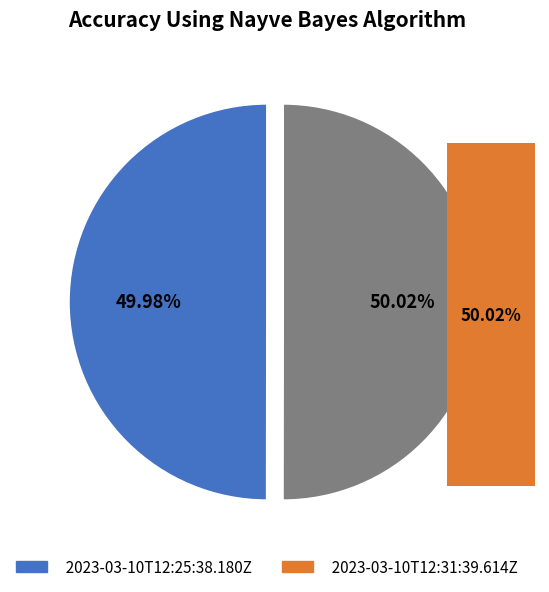

To the nearest percent, what is the combined percentage of 2023-03-10T12:25:38.180Z and 2023-03-10T12:31:39.614Z?

100%